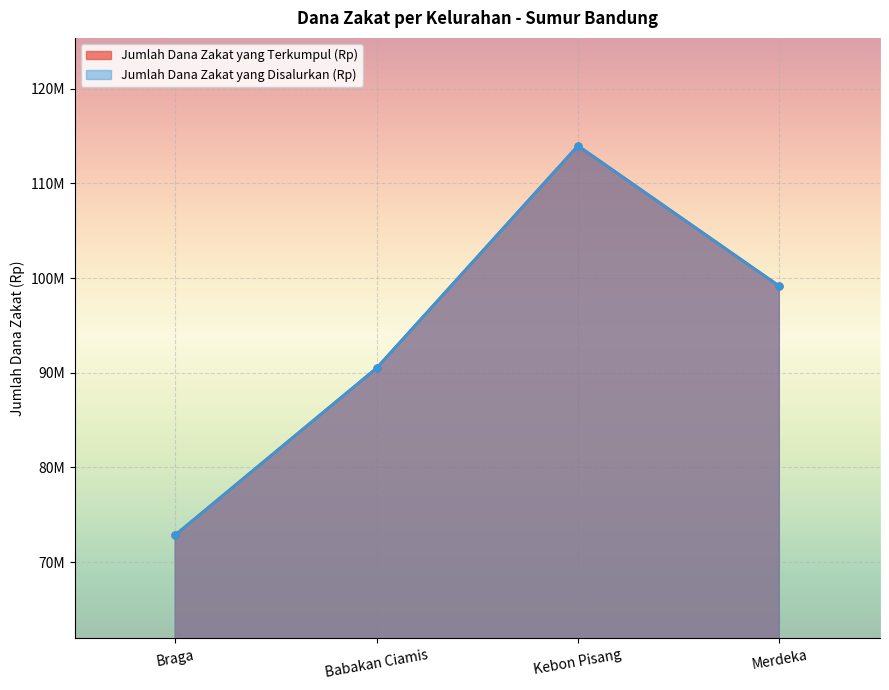

Count the number of data series in this chart.

2